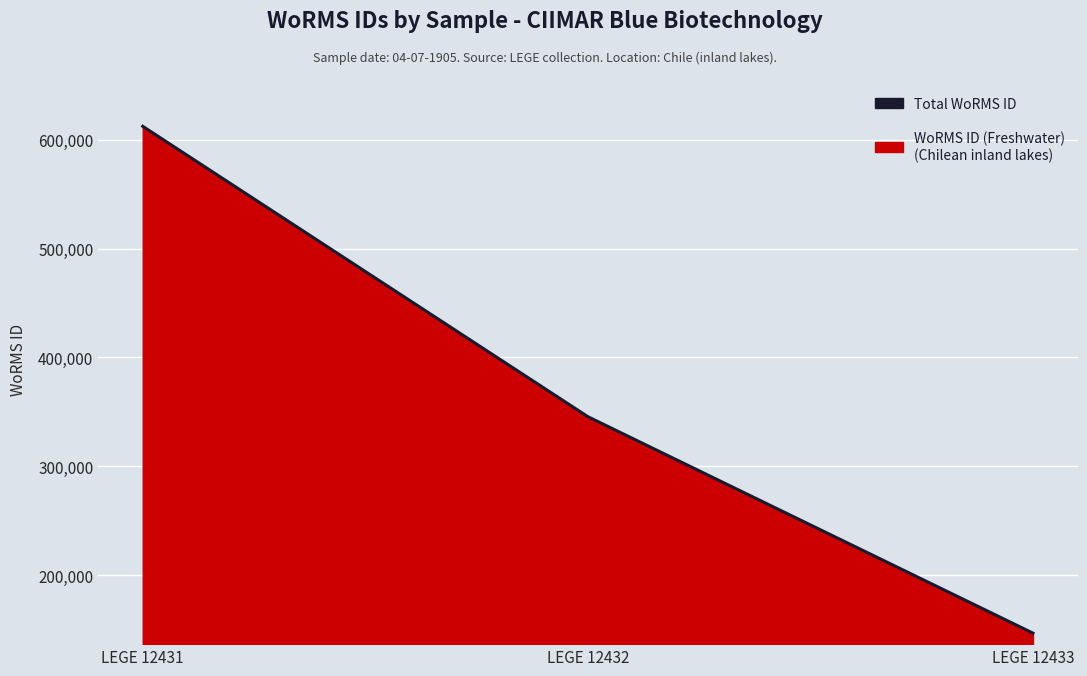

How many values are between 146542 and 612418?

3